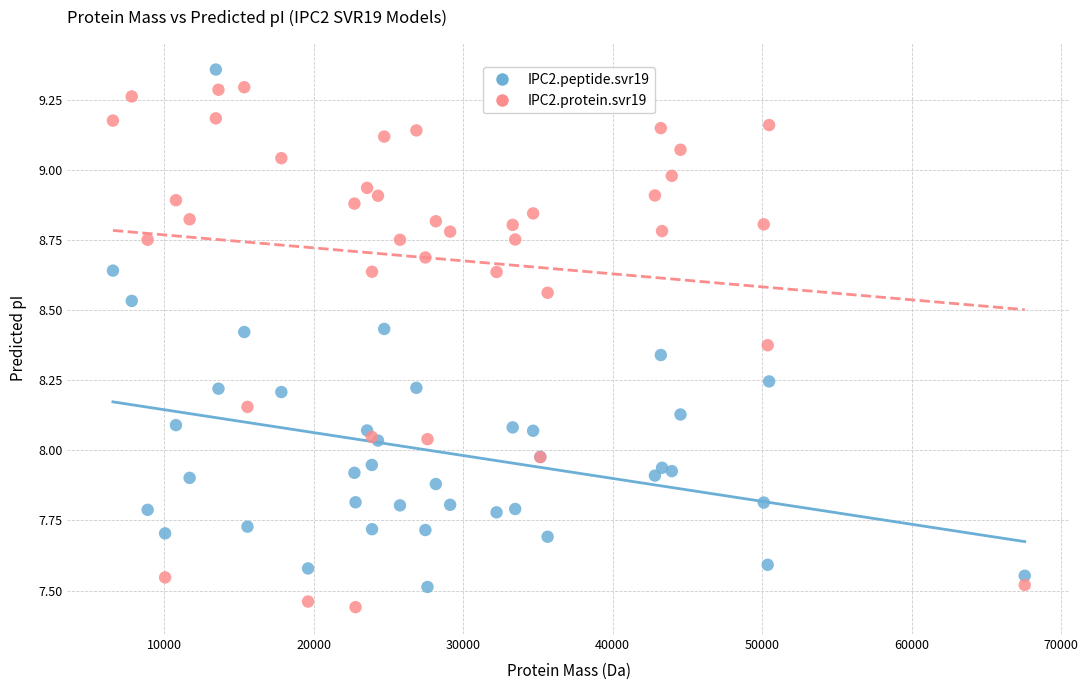

What is the X range (max minus min) for the scatter plot?

60979.8